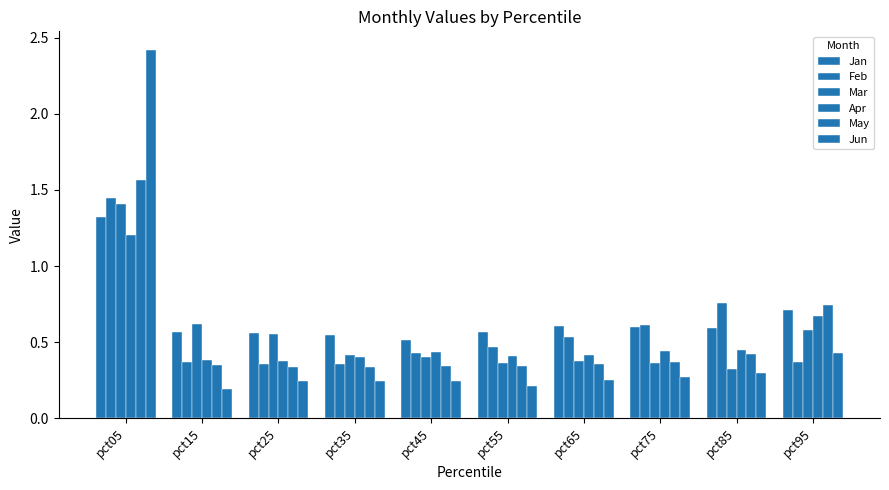

The Feb series shows 0.7 at pct45. True or false?

False